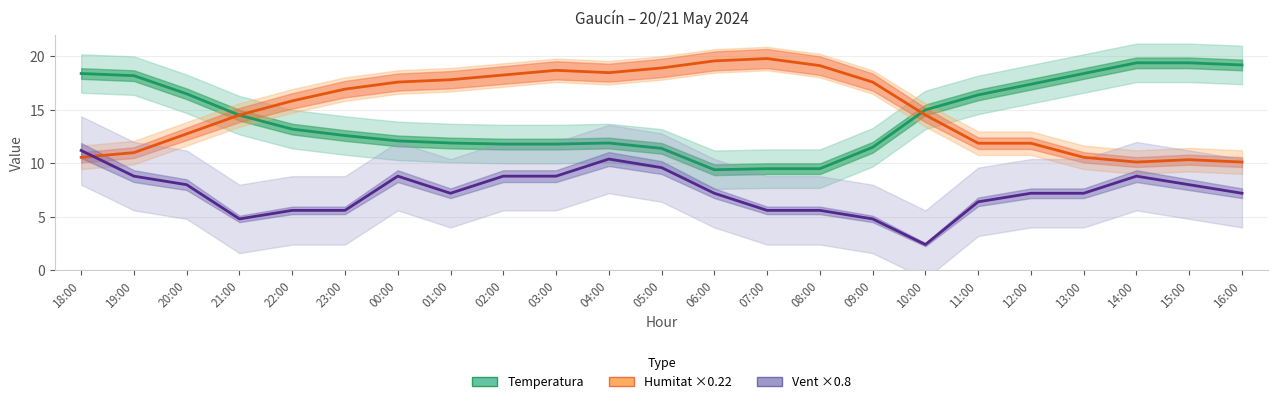

What is the total value across all series at 11:00?

34.7